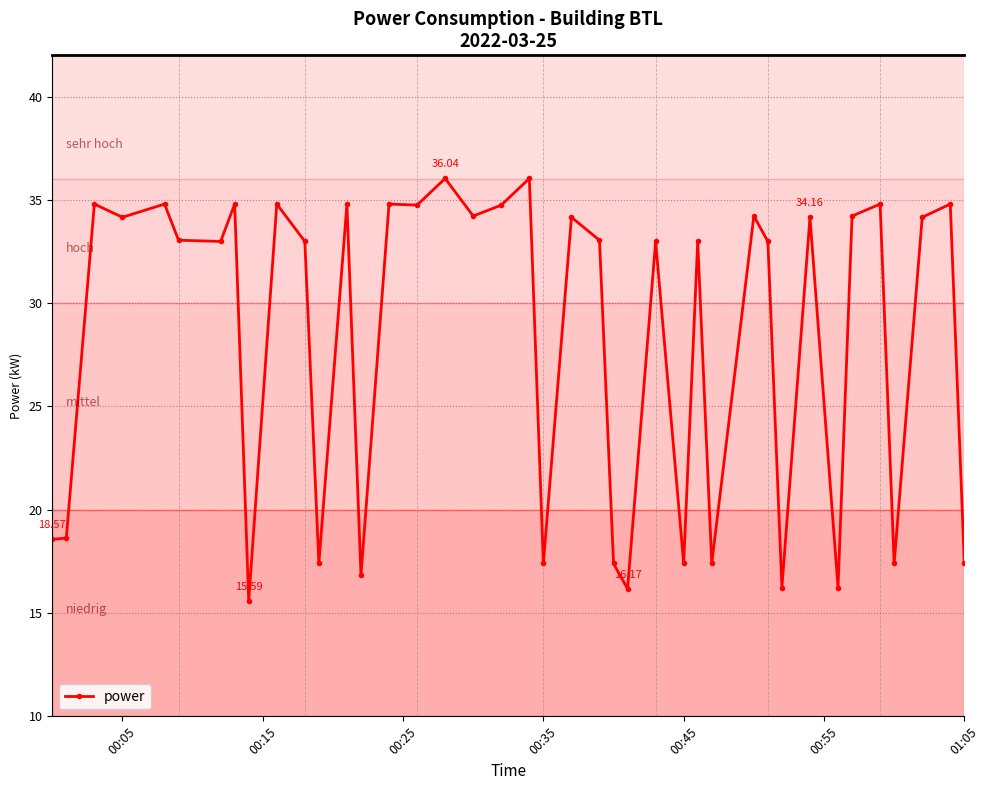

How many series are shown in this chart?

1